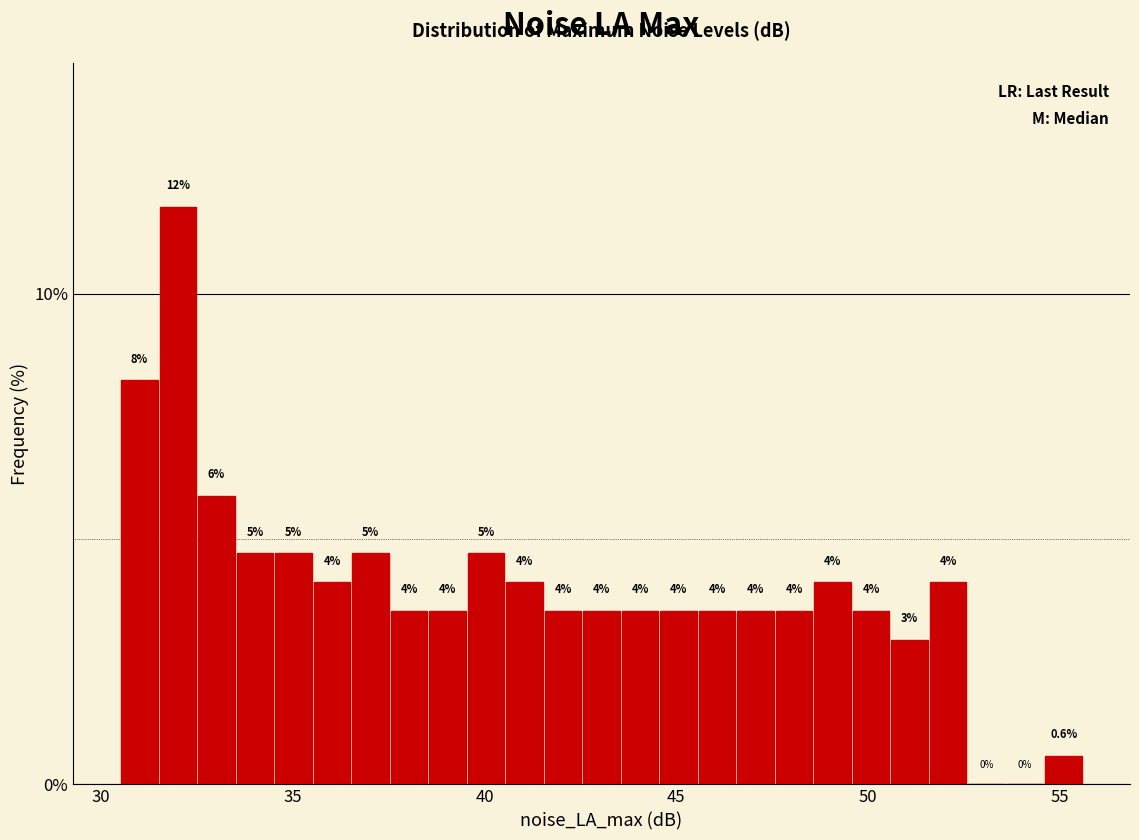

Around what value on the x-axis is the tallest bar? Give the approximate position of its centre, as read against the axis.

32.0